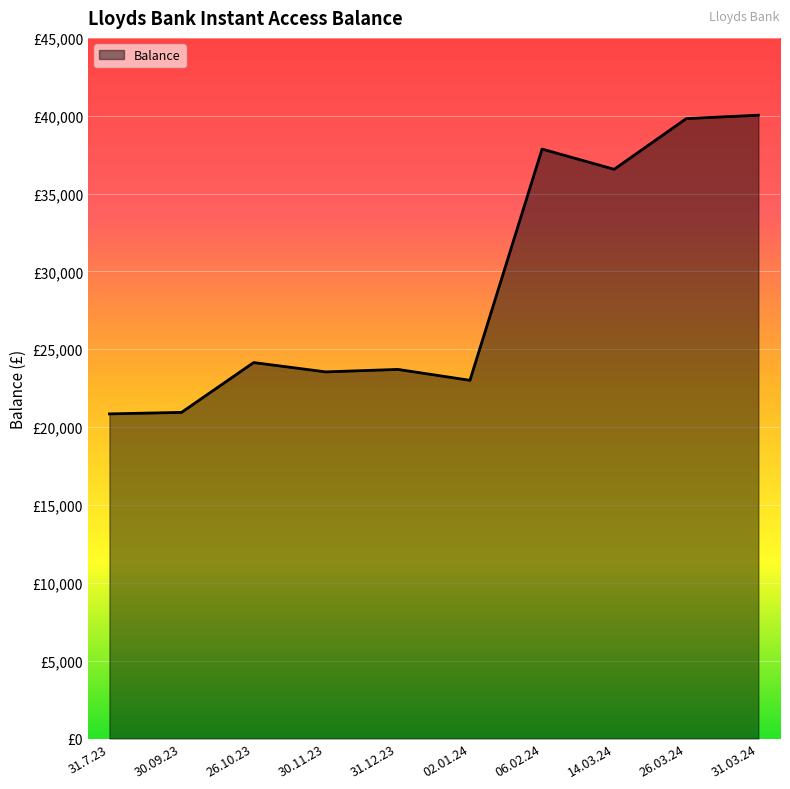

What is the average value?

29047.4